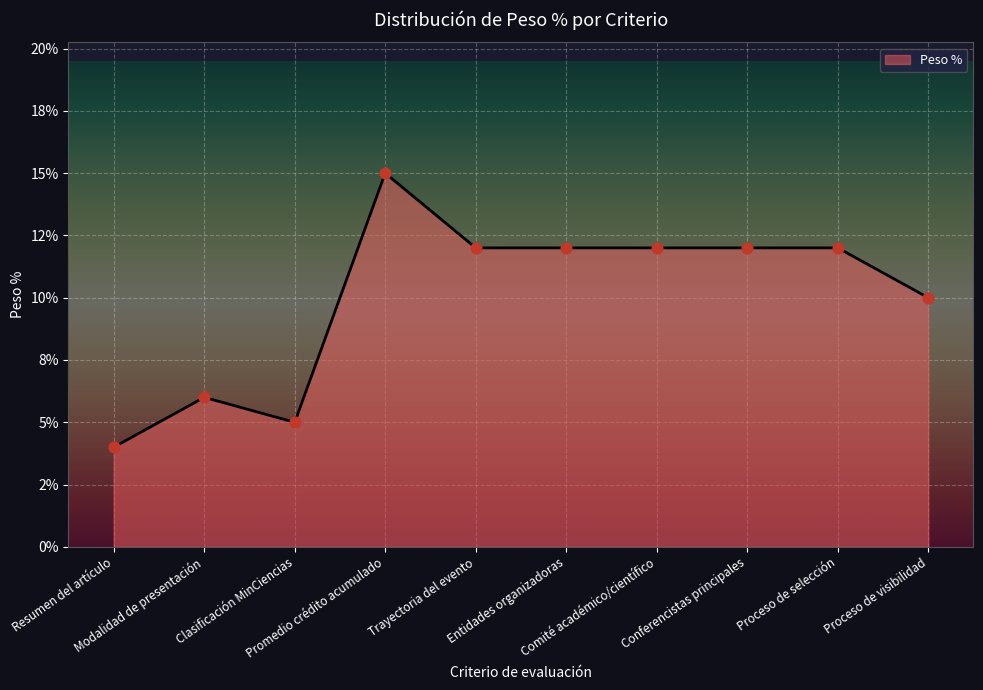

Between Proceso de selección and Comité académico/científico, which is larger?

Proceso de selección